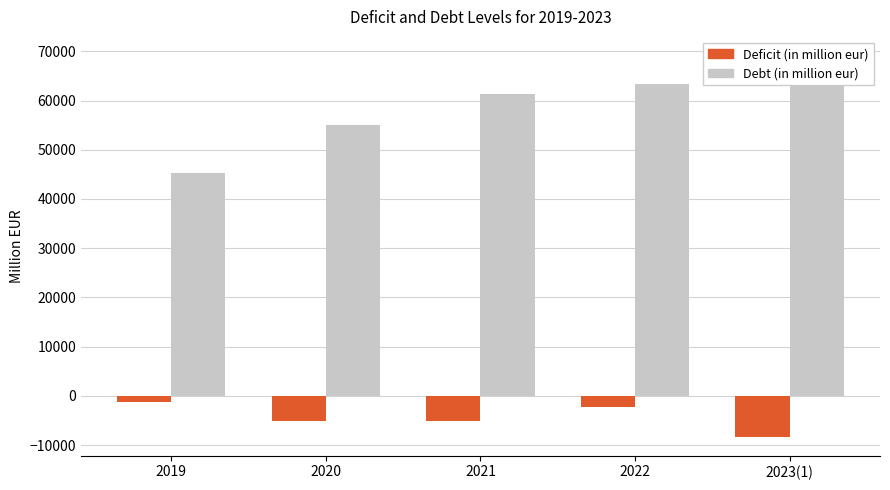

What is the average value of the Deficit (in million eur) series?

-4366.6